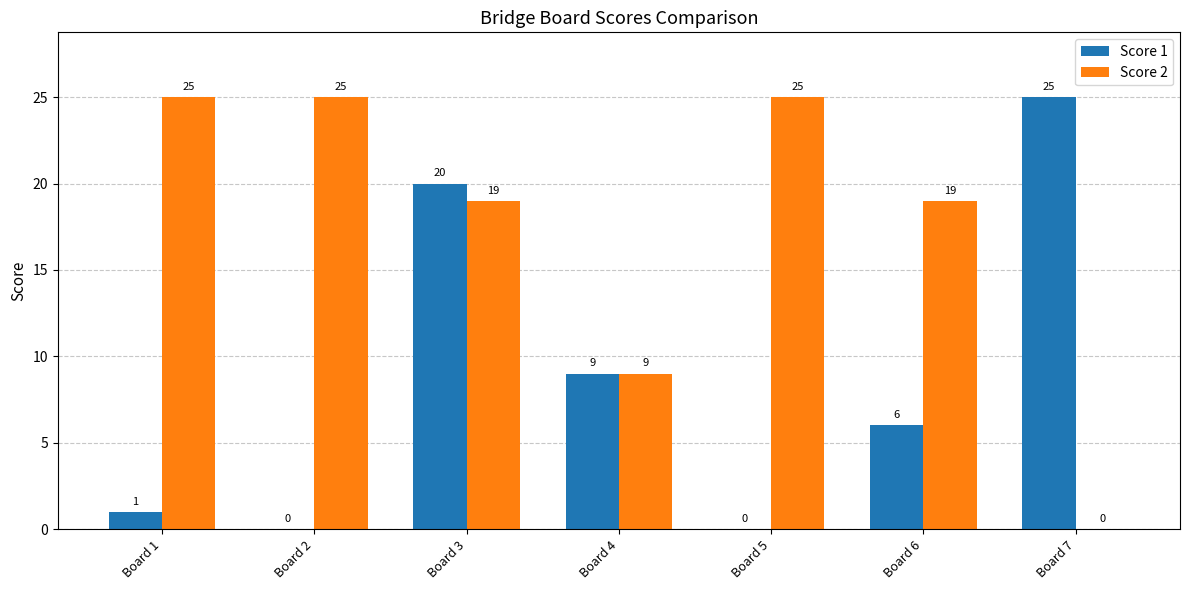

Reading left to right, extract all data points from this chart.

Score 1: Board 1=1	Board 2=0	Board 3=20	Board 4=9	Board 5=0	Board 6=6	Board 7=25
Score 2: Board 1=25	Board 2=25	Board 3=19	Board 4=9	Board 5=25	Board 6=19	Board 7=0